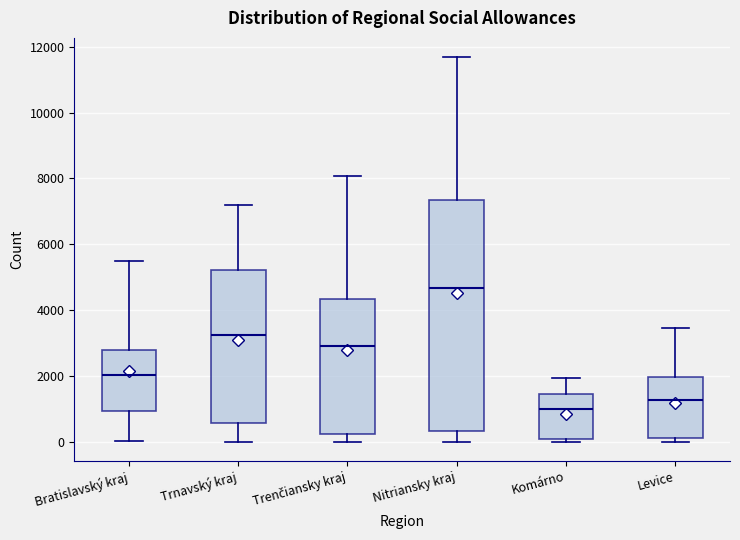

Which box is the tallest, from its lower edge to its upper edge?

Nitriansky kraj